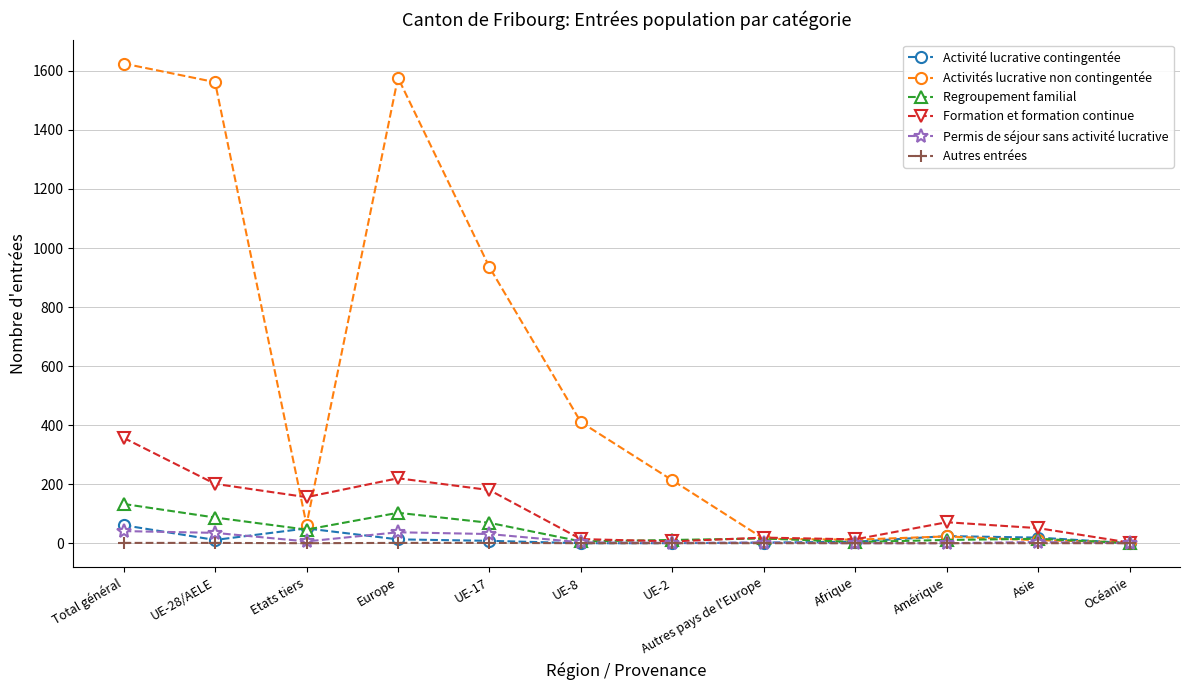

At how many categories does at least one series exceed 1619?

1